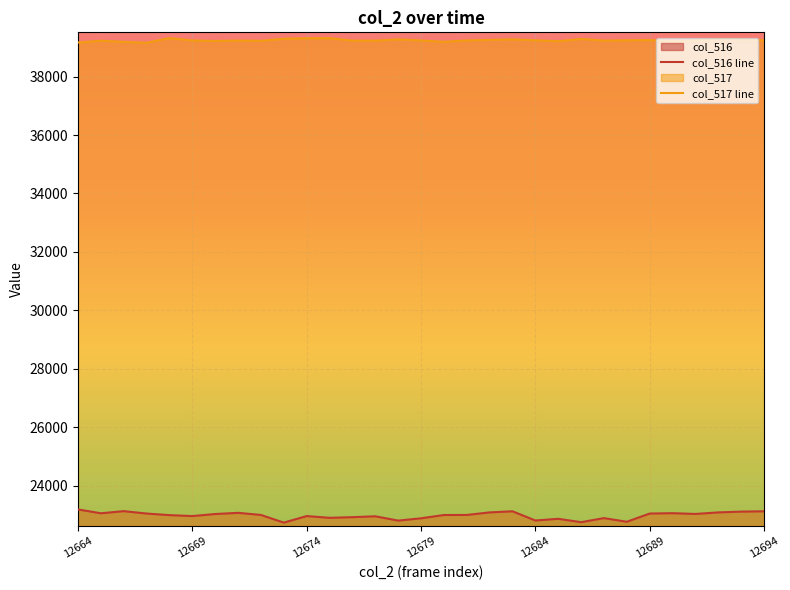

Which series has the largest total across all categories?

col_517 line